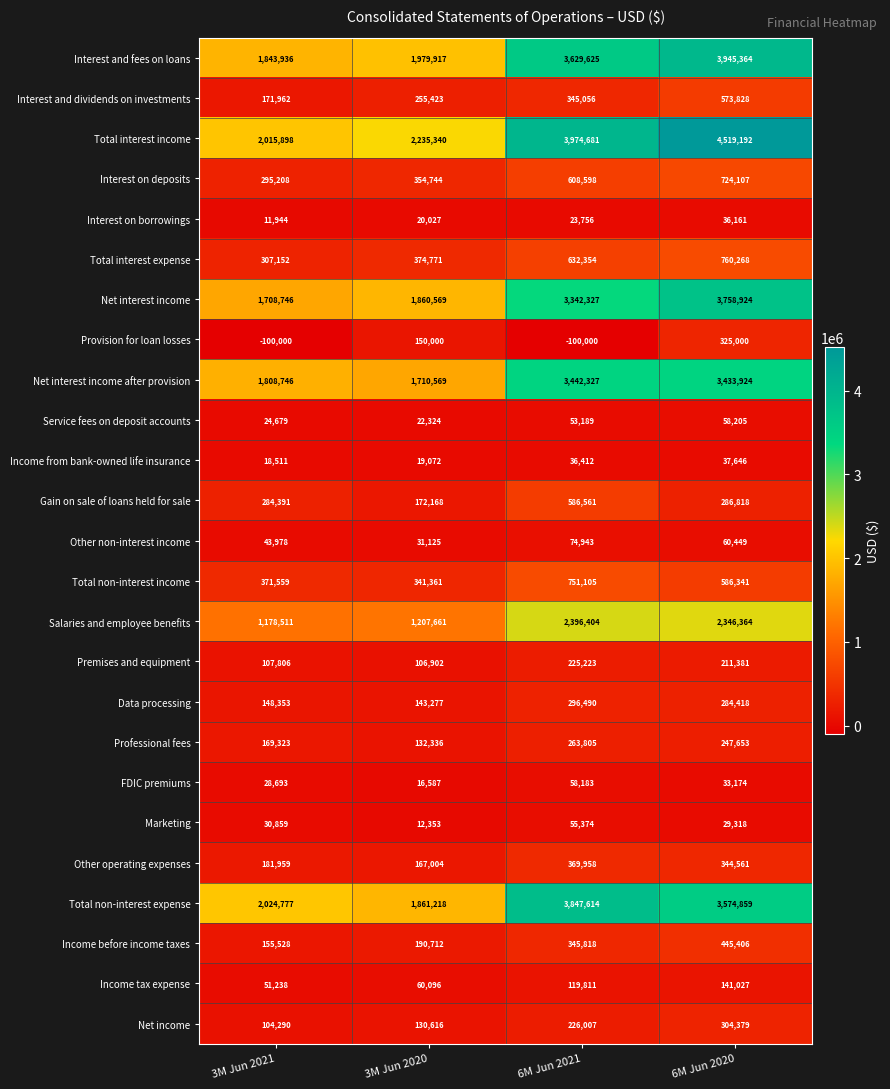

At which label does FDIC premiums first exceed 33174?

6M Jun 2021